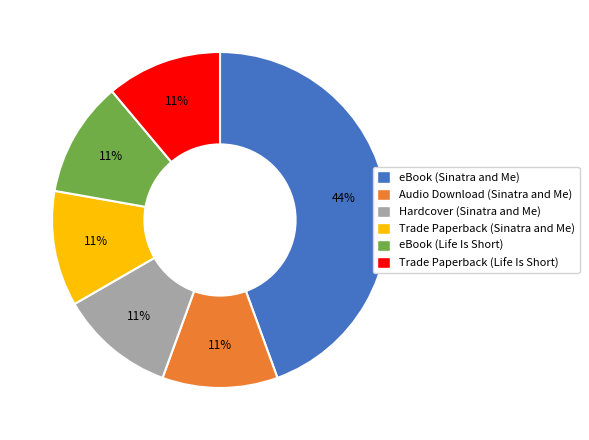

Approximately how many times larger is the value at Hardcover (Sinatra and Me) compared to Trade Paperback (Life Is Short)?

1.0